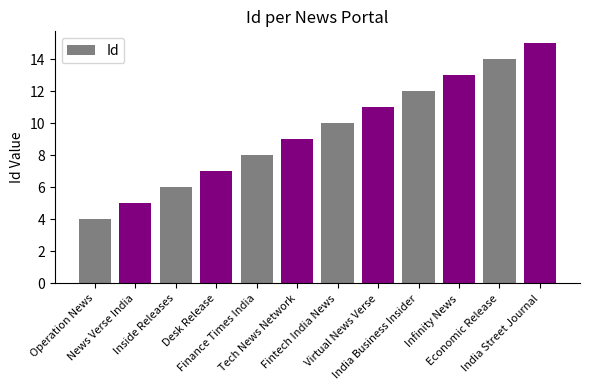

What is the difference between the maximum and minimum values?

11